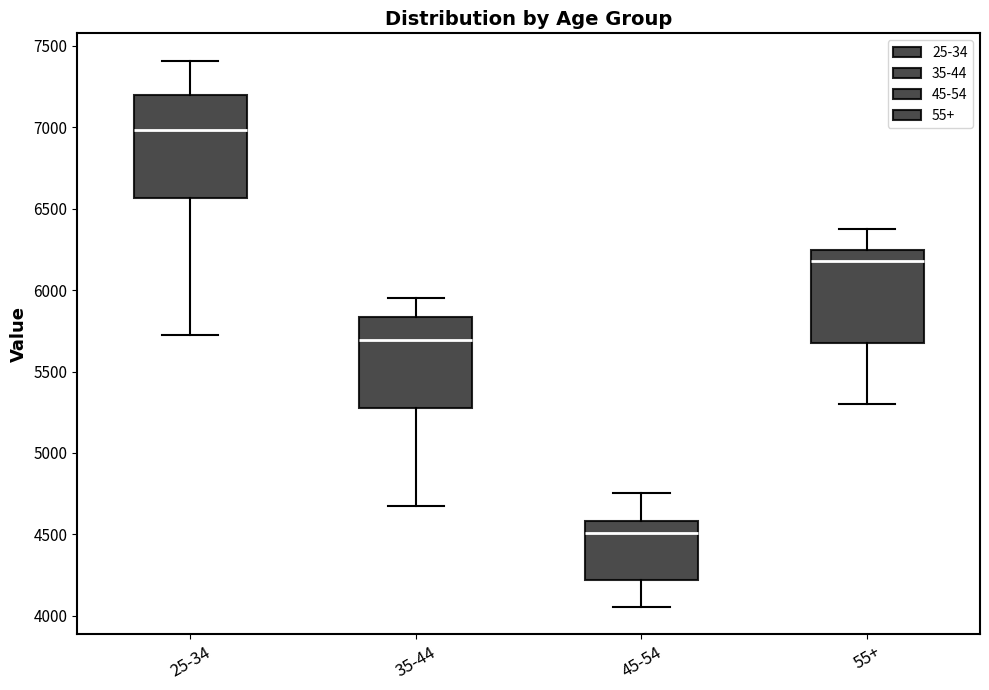

Reading left to right, read every box against the y-axis: the position of its median line, the range the box covers, and the ends of its whiskers. The values are not printed on the chart, so give them approximately, as read against the axis.

25-34: median 7000, box 6550 to 7200, whiskers 5750 to 7400
35-44: median 5700, box 5300 to 5850, whiskers 4650 to 5950
45-54: median 4500, box 4200 to 4600, whiskers 4050 to 4750
55+: median 6200, box 5650 to 6250, whiskers 5300 to 6400